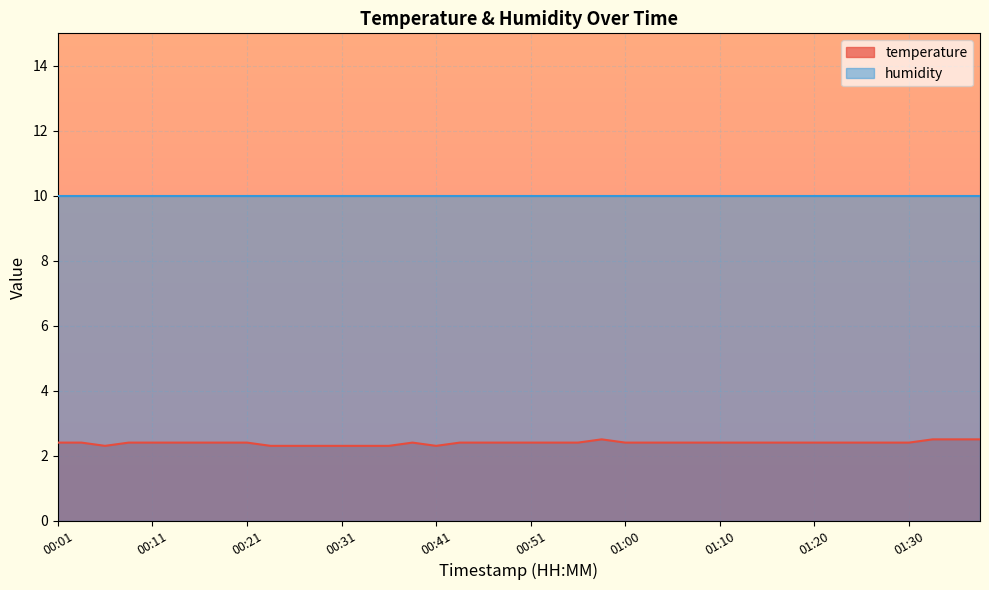

What is the ratio of the value at 00:01 to the value at 00:38?

1.0